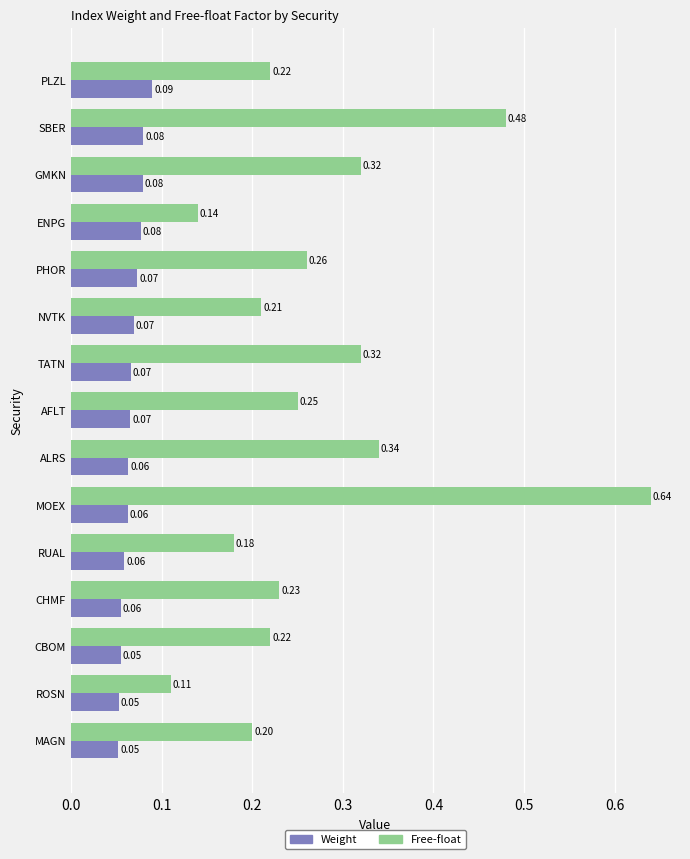

At which label is Free-float closest to 0?

ROSN